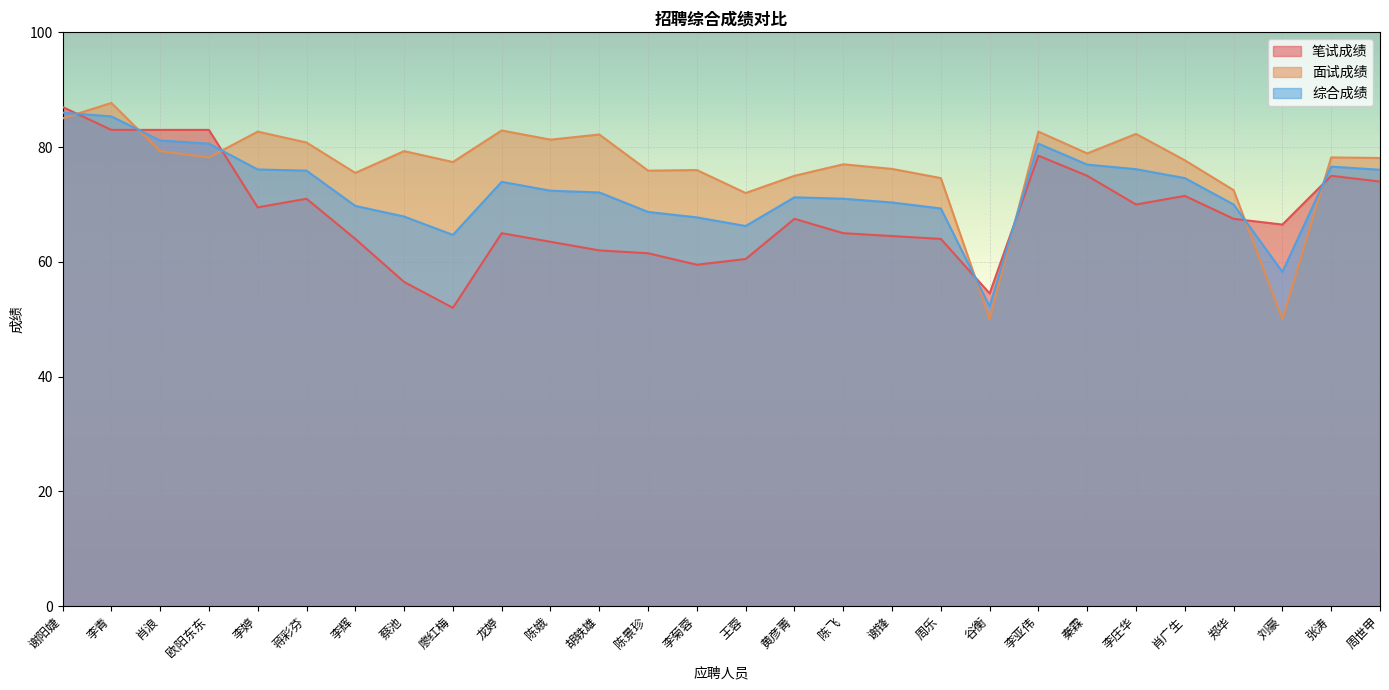

What is the sum of all 综合成绩 values?

2032.0